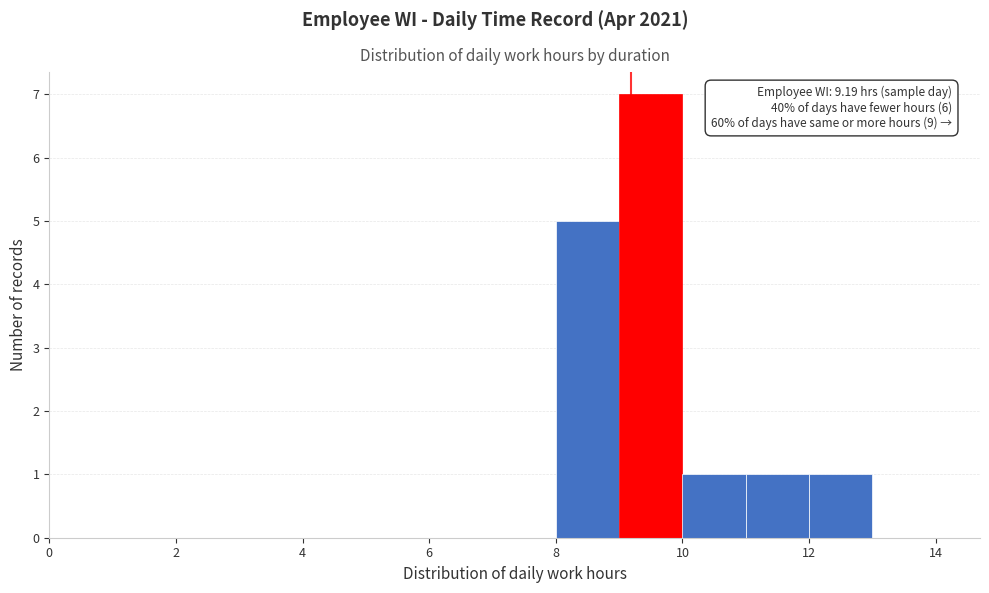

Over which range of the x-axis is the bar tallest?

9 to 10